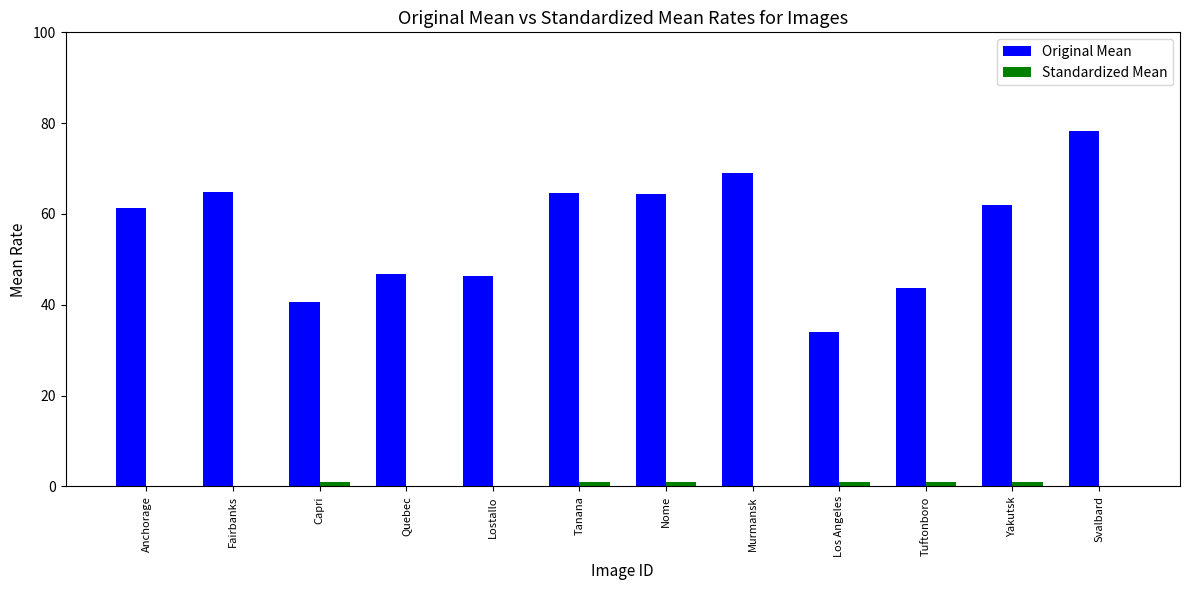

What is the average value of the Original Mean series?

56.3